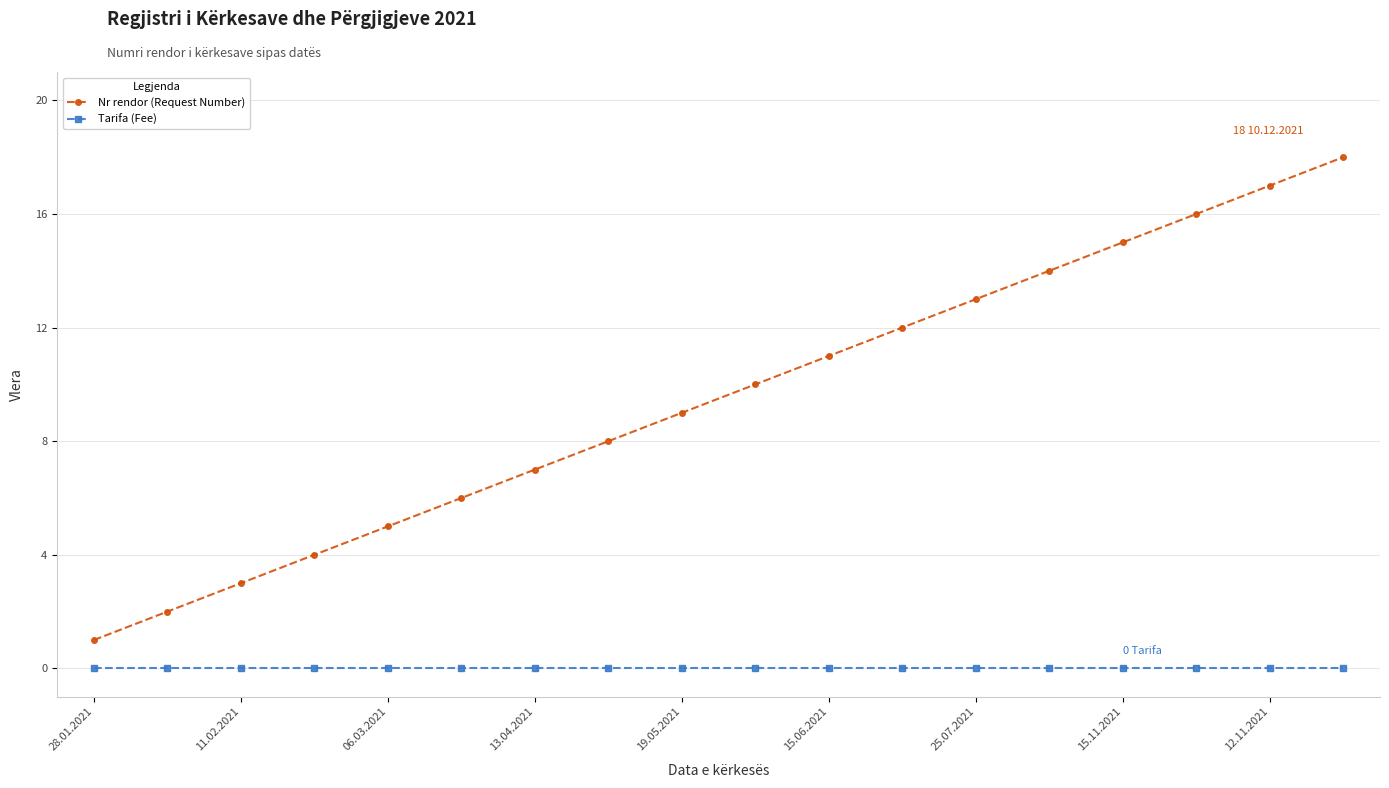

Reading left to right, transcribe all the data shown in this chart.

Nr rendor (Request Number): 1	2	3	4	5	6	7	8	9	10	11	12	13	14	15	16	17	18
Tarifa (Fee): 0	0	0	0	0	0	0	0	0	0	0	0	0	0	0	0	0	0